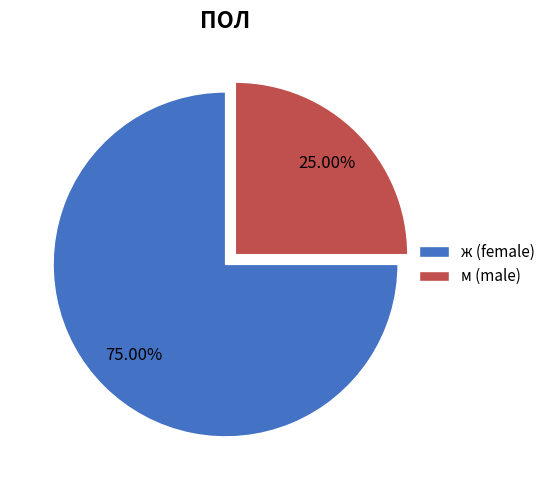

Count the number of slices in the pie.

2